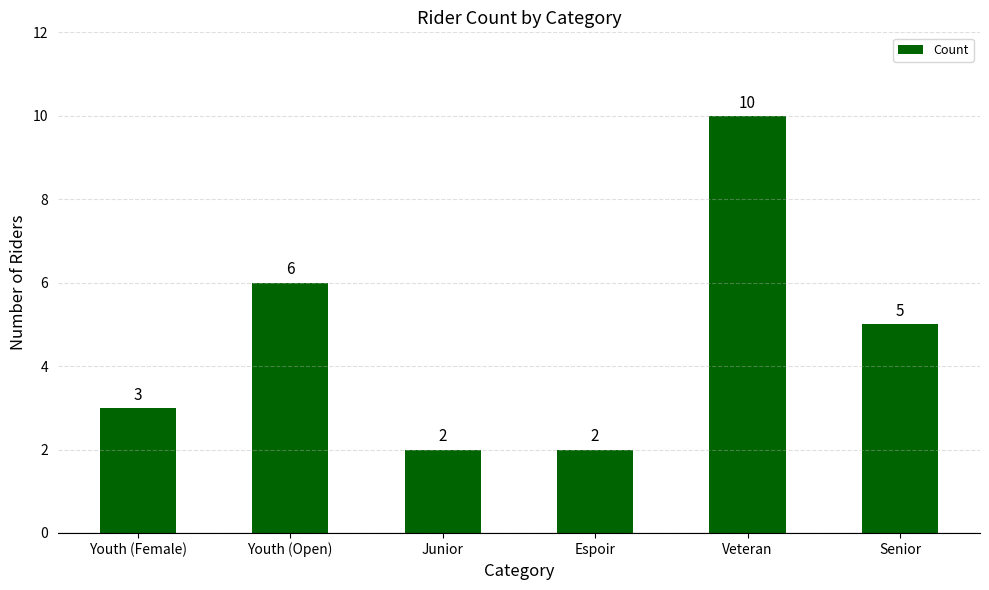

At which label does the data first exceed 5?

Youth (Open)